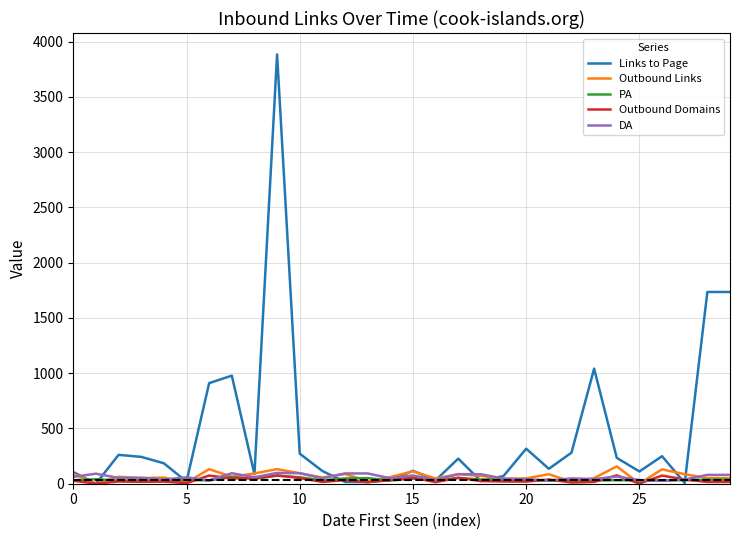

Which series has the widest spread of values?

Links to Page